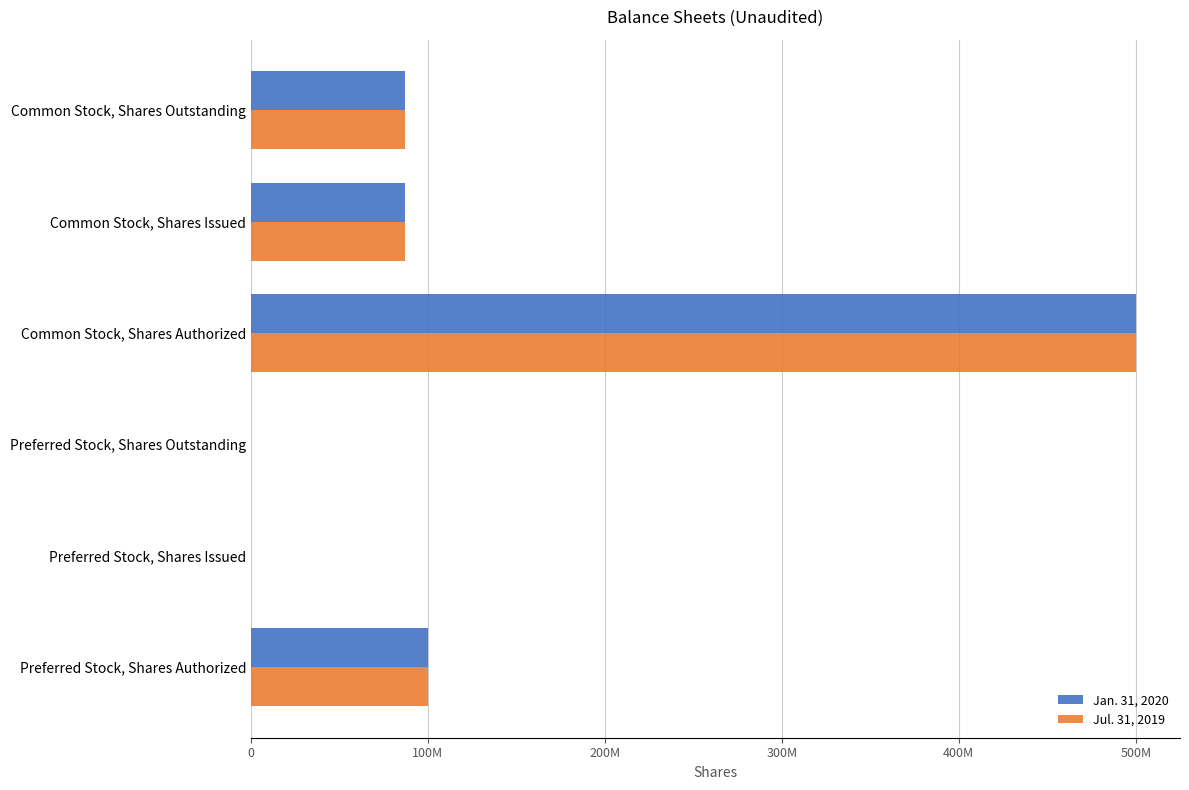

What are all the series names shown in the legend?

Jan. 31, 2020, Jul. 31, 2019